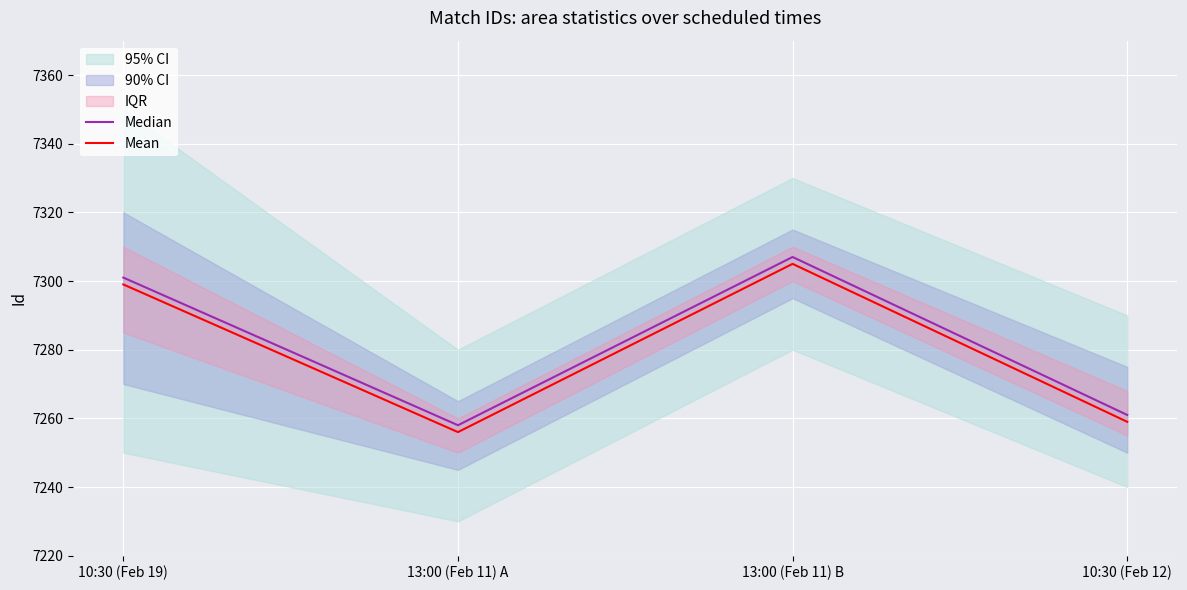

The Mean series shows 7256 at 13:00 (Feb 11) A. True or false?

True